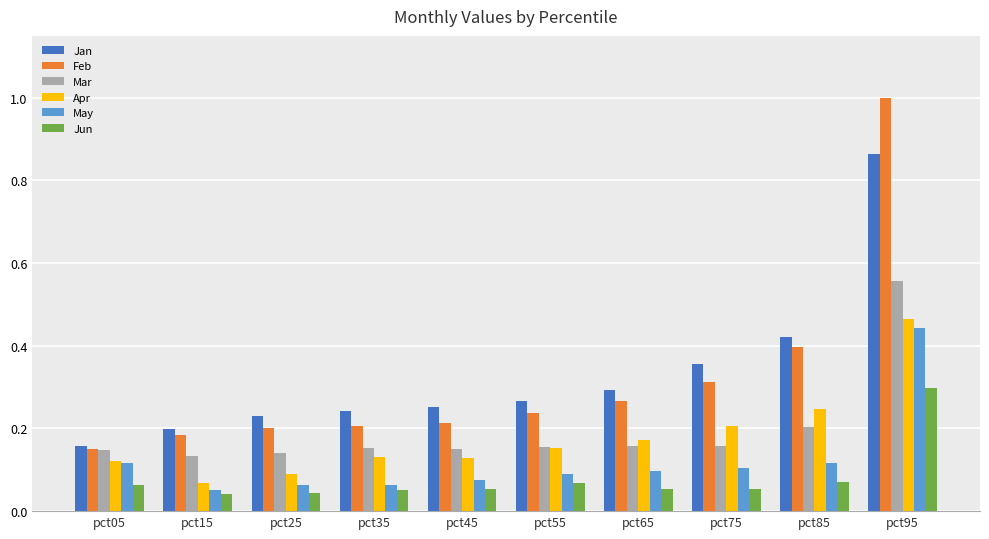

What is the difference between the maximum and second lowest values in the Feb series?

0.8